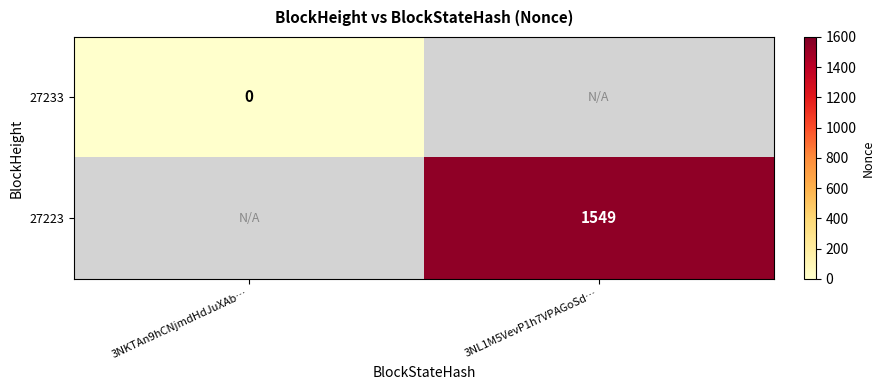

True or false: 27223 has a value of 1069 at 3NL1M5VevP1h7VPAGoSd….

False